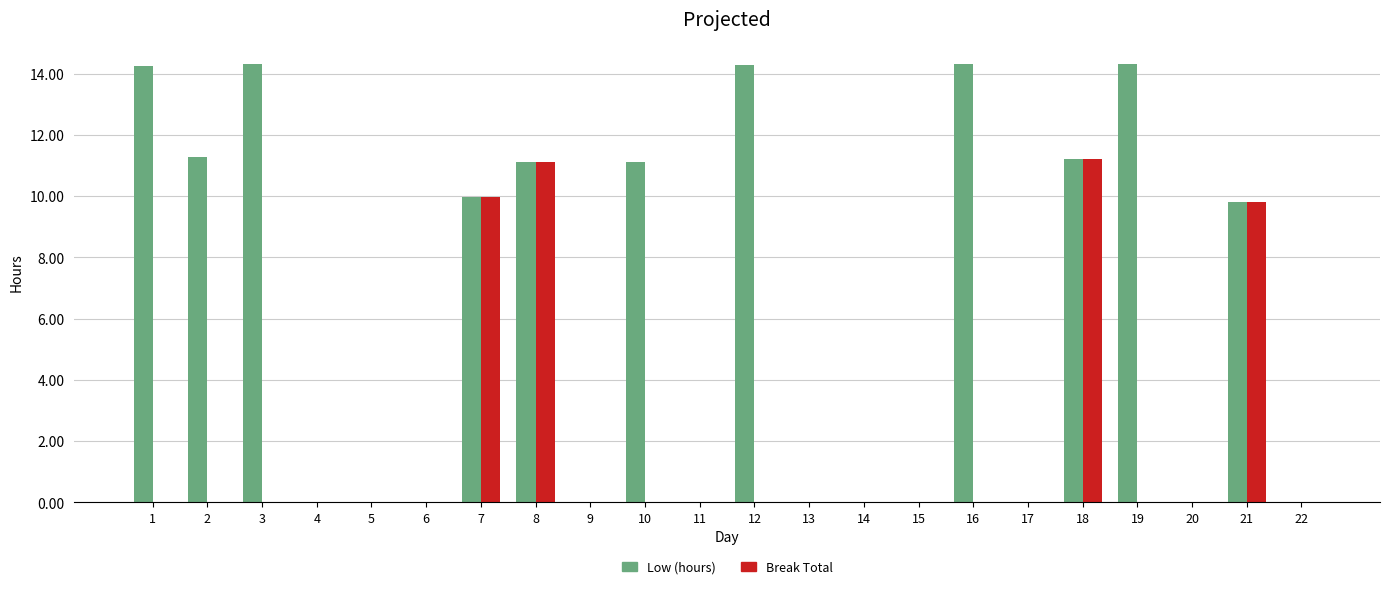

What is the maximum value for Low (hours)?

14.3